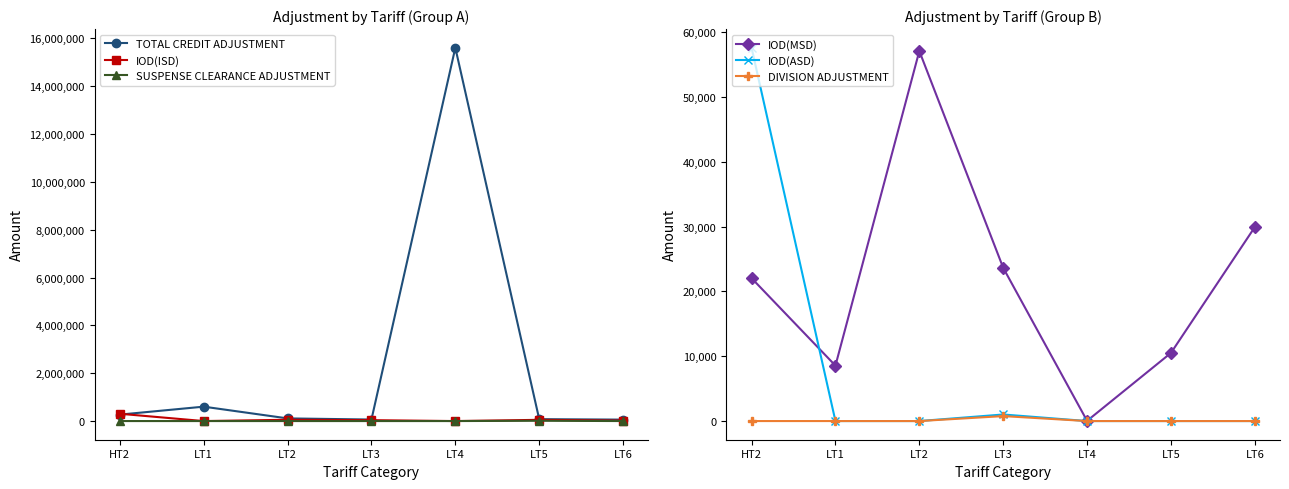

Which has a higher value, LT3 or LT6?

LT3